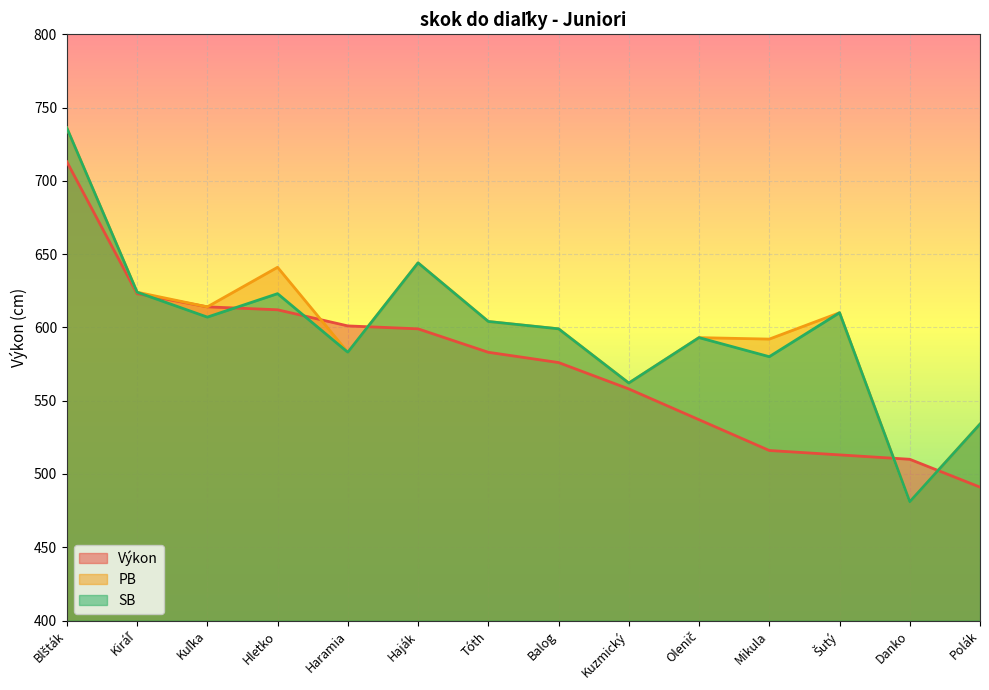

Where is SB nearest to the value 608?

Kuľka